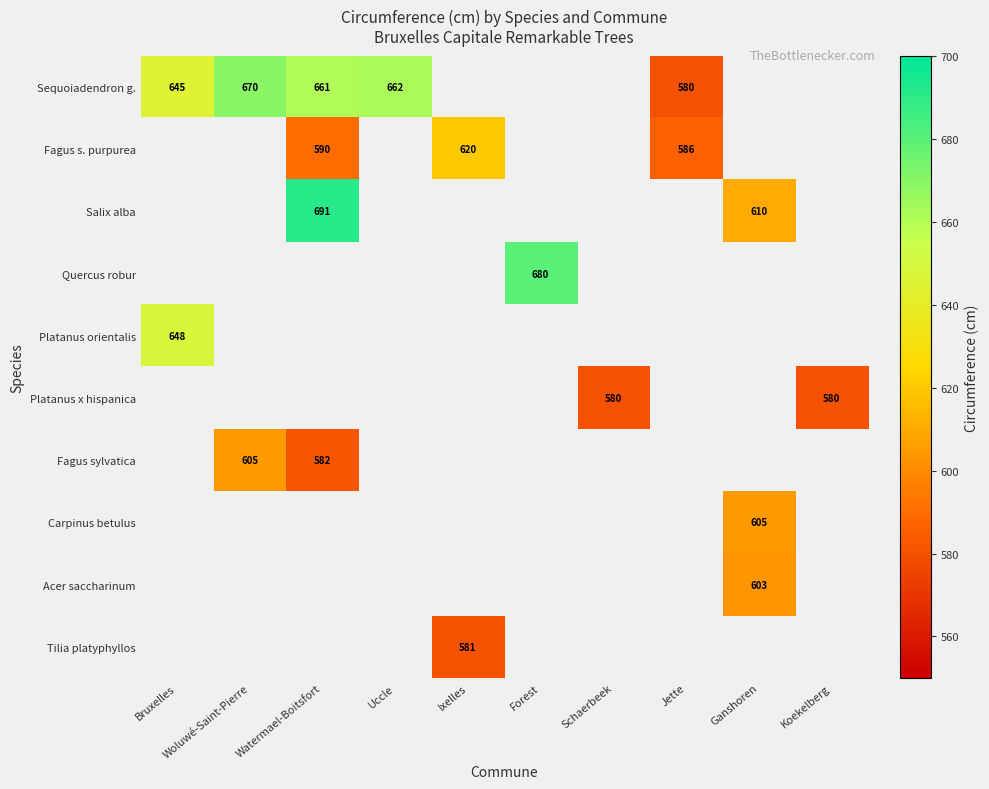

How many series are shown in this chart?

10